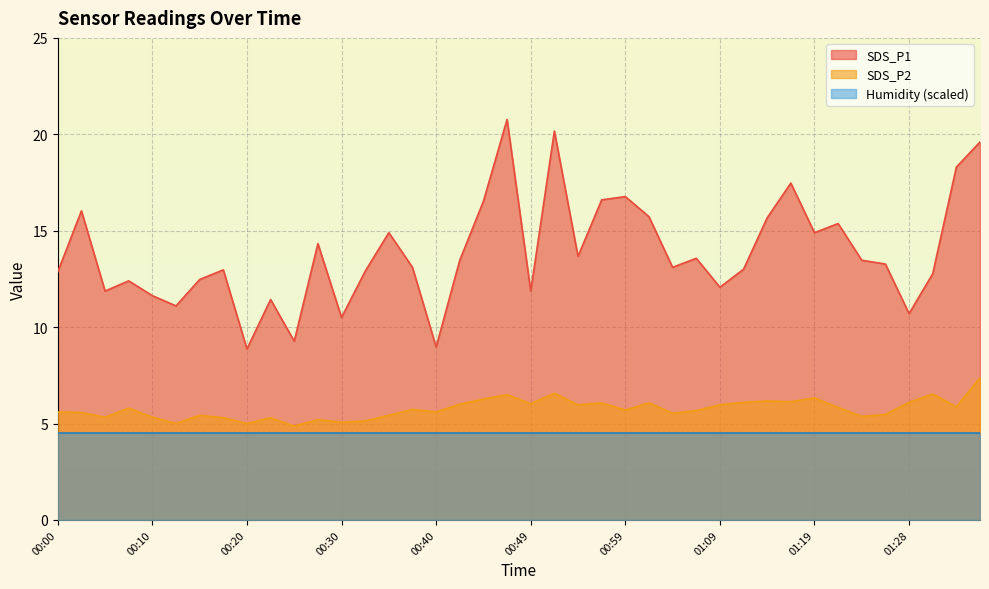

How many distinct data groups are displayed?

3